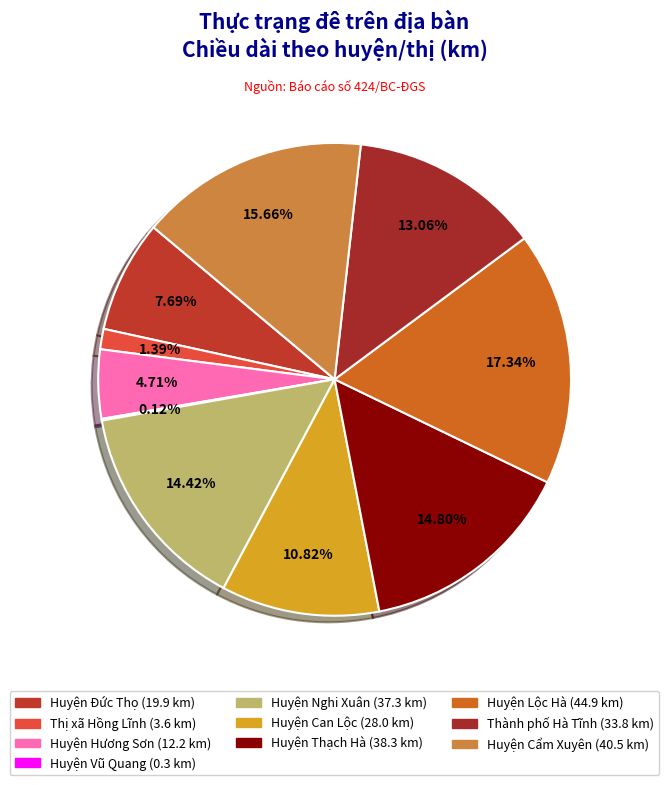

Is the sum of Huyện Nghi Xuân and Huyện Thạch Hà greater than half?

No